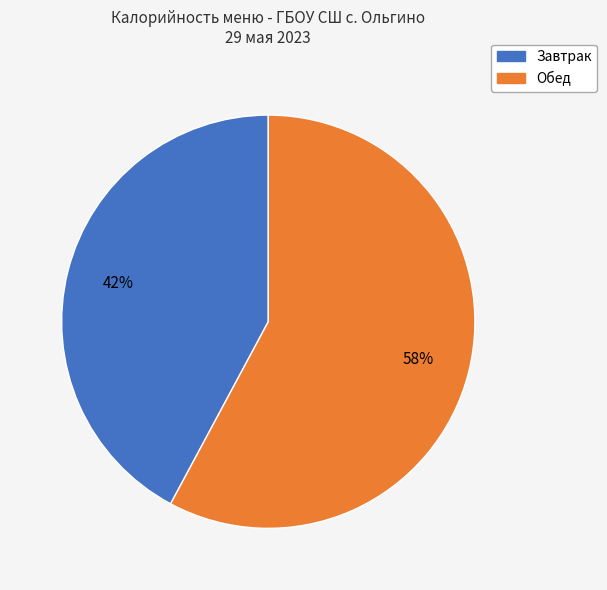

To the nearest percent, what is the difference between the largest and smallest slice percentages?

16%